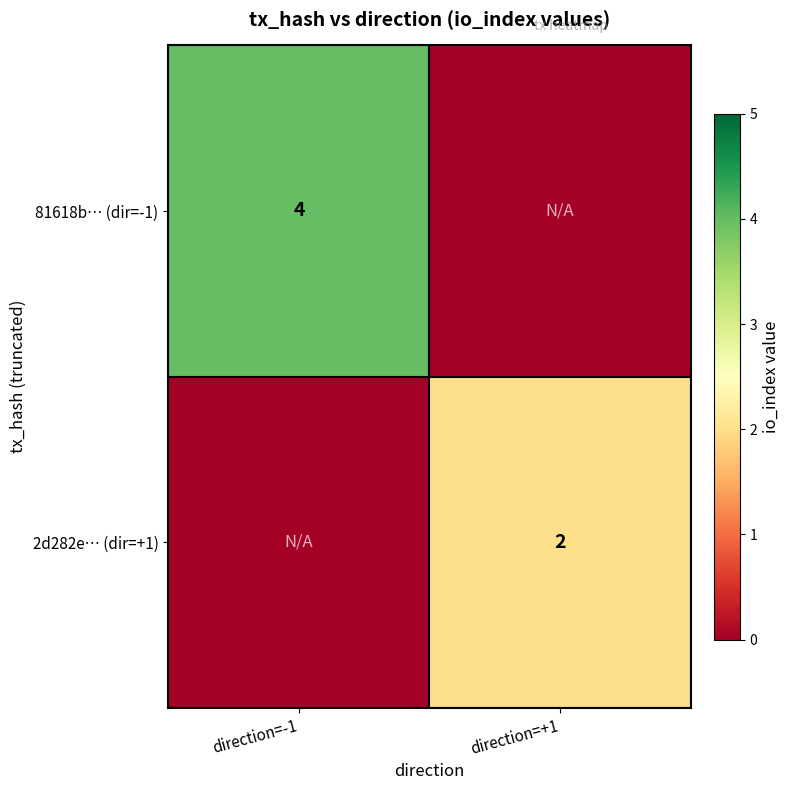

Which category has the highest value across all series?

direction=-1